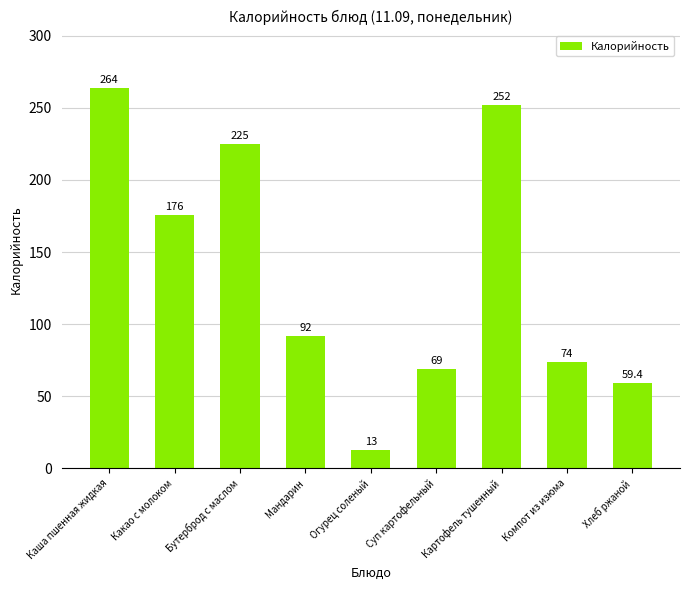

Reading left to right, list all the values displayed in this chart.

Каша пшенная жидкая=264.0	Какао с молоком=176.0	Бутерброд с маслом=225.0	Мандарин=92.0	Огурец соленый=13.0	Суп картофельный=69.0	Картофель тушенный=252.0	Компот из изюма=74.0	Хлеб ржаной=59.4